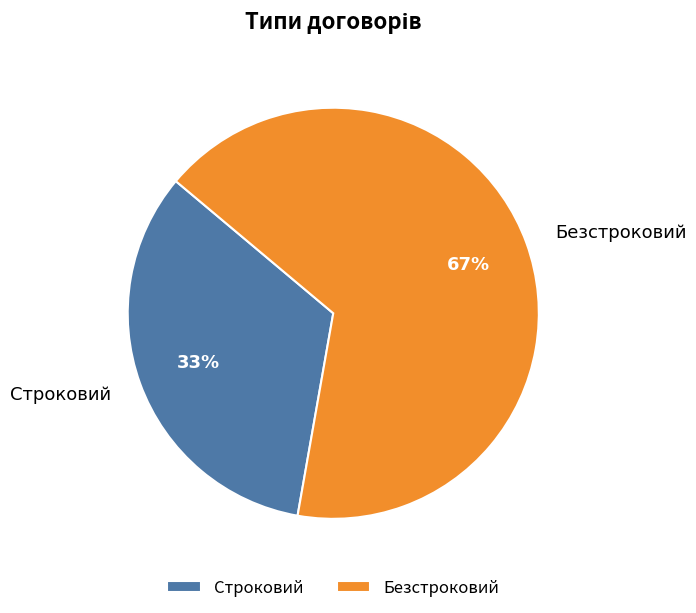

What is the smallest slice in the pie chart?

Строковий